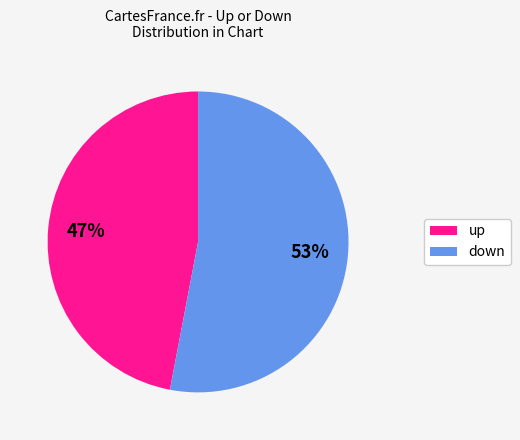

How many segments does this pie chart have?

2